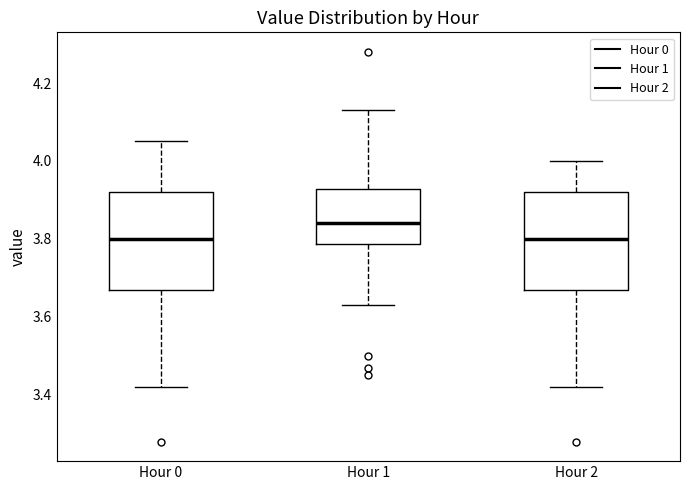

Reading left to right, transcribe this box plot: for each box, give where its median line is, the range the box spans, and where its two whiskers end, as read against the y-axis. The values are not printed on the chart, so give them approximately, as read against the axis.

Hour 0: median 3.80, box 3.68 to 3.92, whiskers 3.42 to 4.06
Hour 1: median 3.84, box 3.78 to 3.92, whiskers 3.64 to 4.14
Hour 2: median 3.80, box 3.68 to 3.92, whiskers 3.42 to 4.00